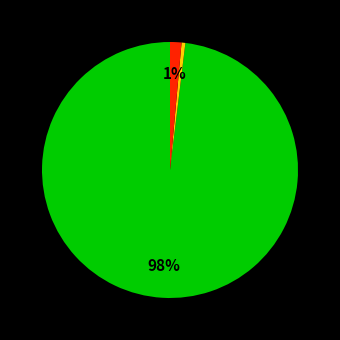

To the nearest percent, what is the average slice percentage?

25%